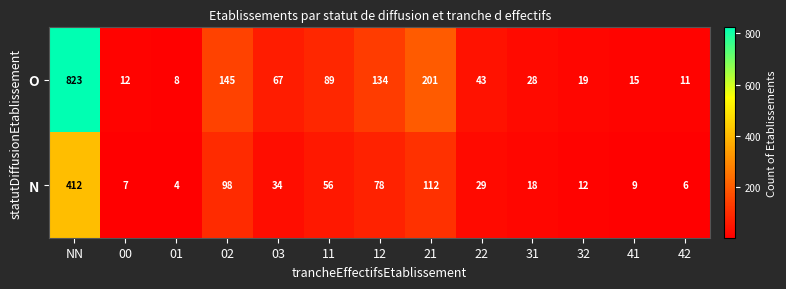

True or false: N has a value of 99 at 11.

False